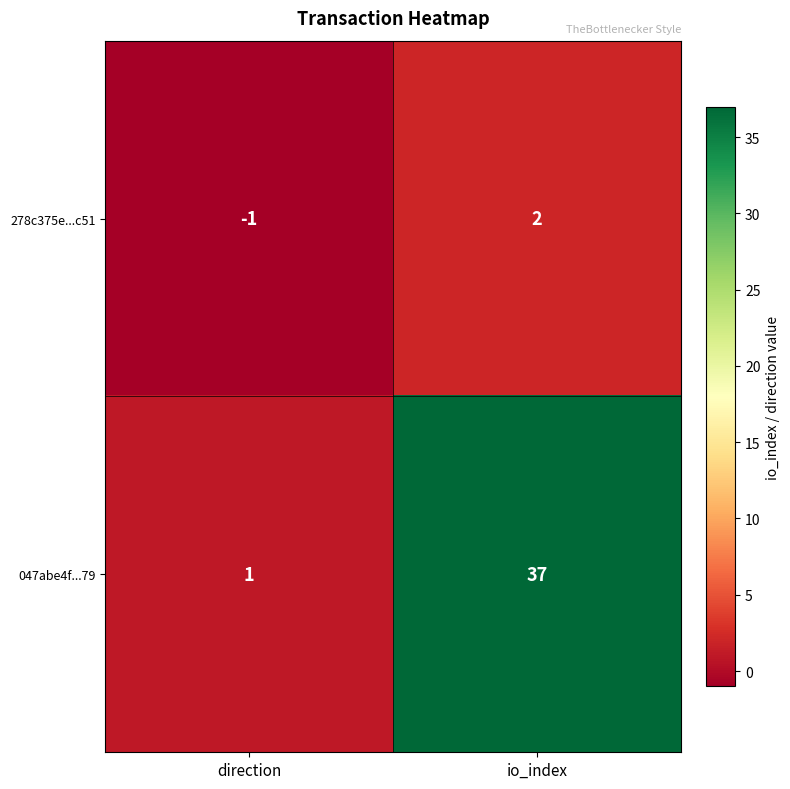

List the series in order of their peak value, highest first.

047abe4f...79, 278c375e...c51